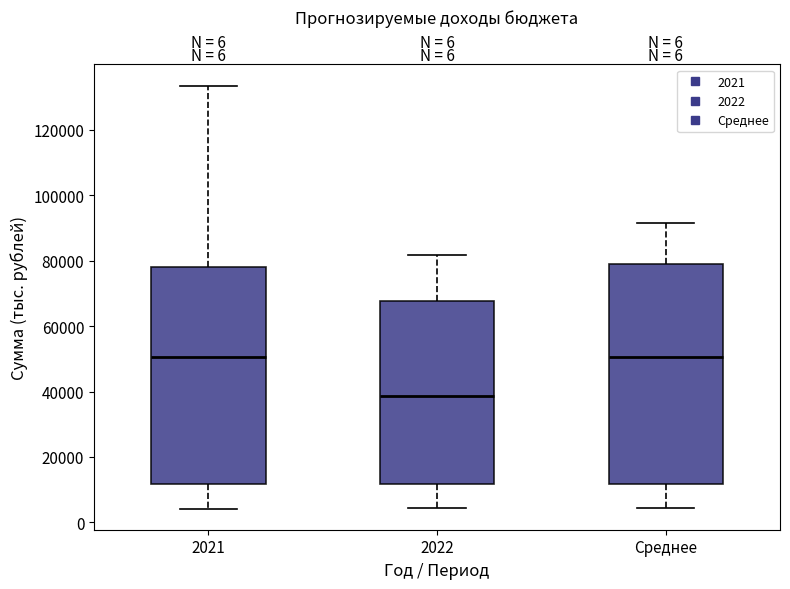

Reading left to right, transcribe this box plot: for each box, give where its median line is, the range the box spans, and where its two whiskers end, as read against the y-axis. The values are not printed on the chart, so give them approximately, as read against the axis.

2021: median 50000, box 12000 to 78000, whiskers 4000 to 134000
2022: median 38000, box 12000 to 68000, whiskers 4000 to 82000
Среднее: median 50000, box 12000 to 78000, whiskers 4000 to 92000